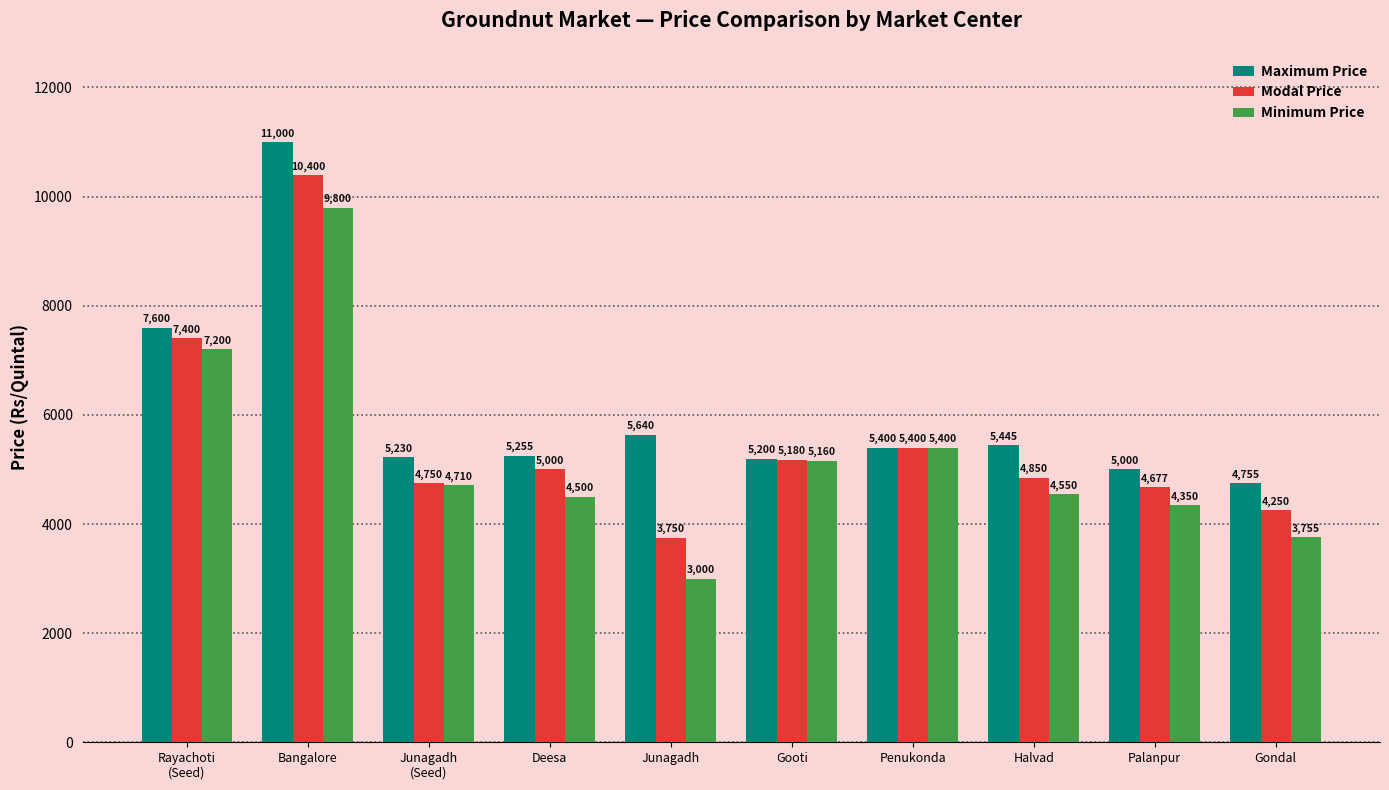

How many distinct data groups are displayed?

3